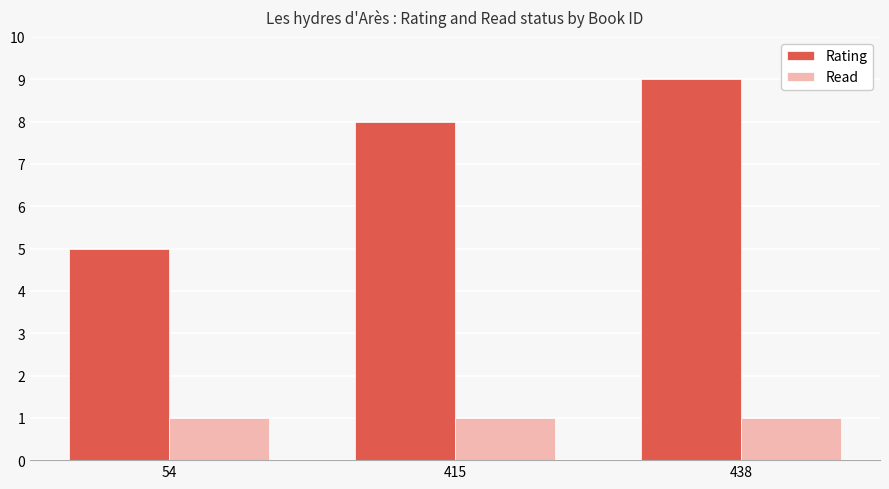

Which series has the largest total across all categories?

Rating